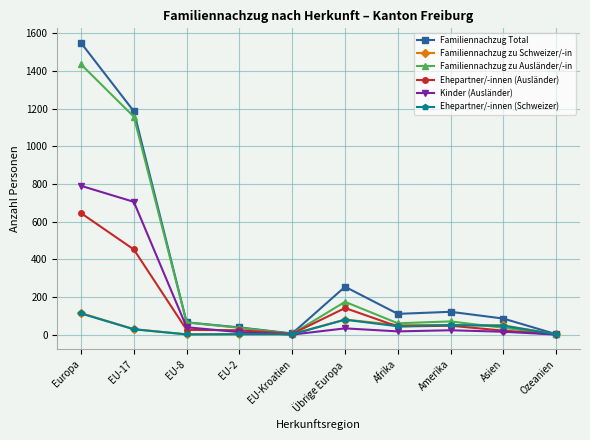

Which series changed the most between EU-8 and Amerika?

Familiennachzug Total